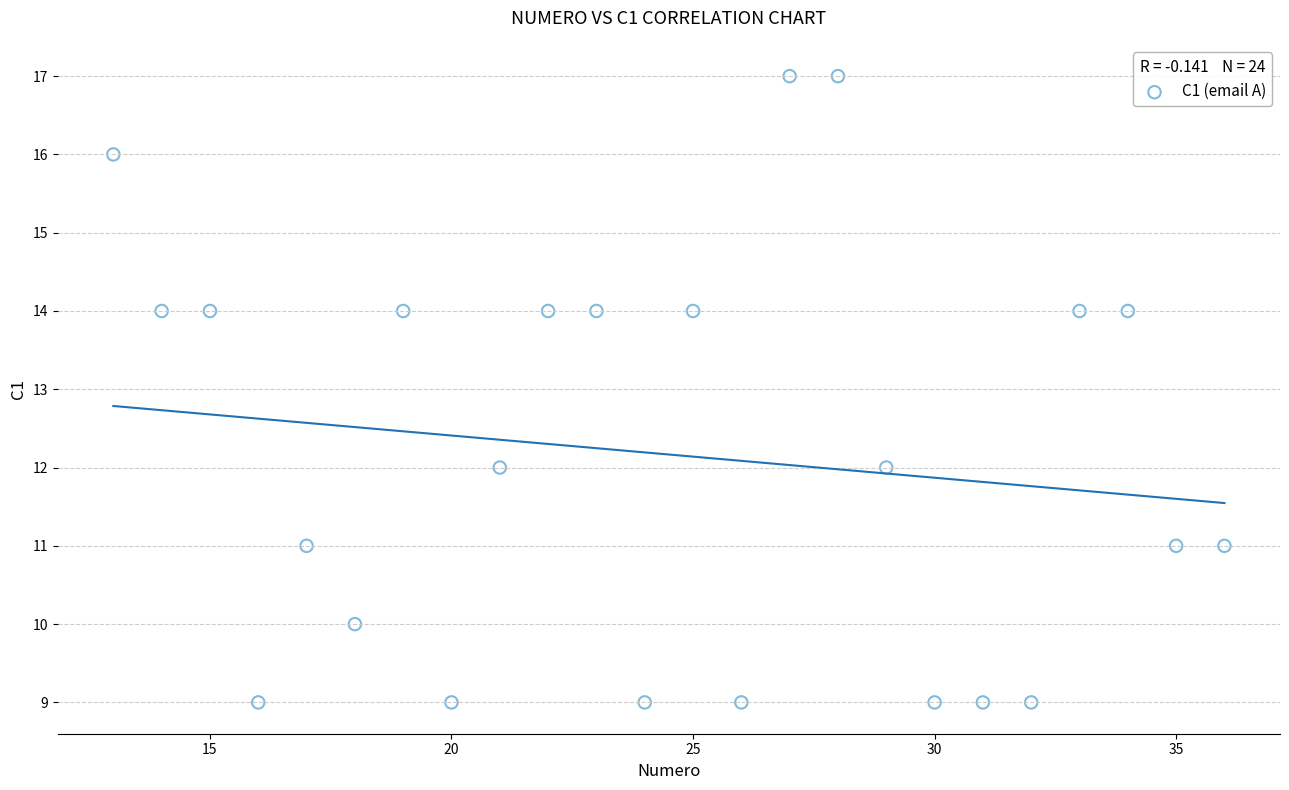

What is the range of X values (max minus min)?

23